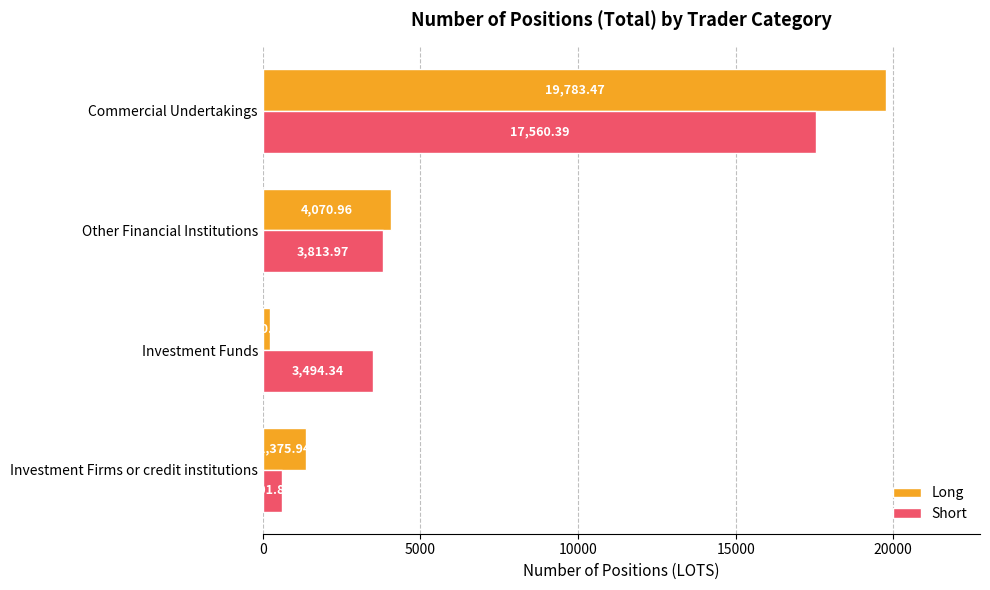

Which series has the largest range (max minus min)?

Long